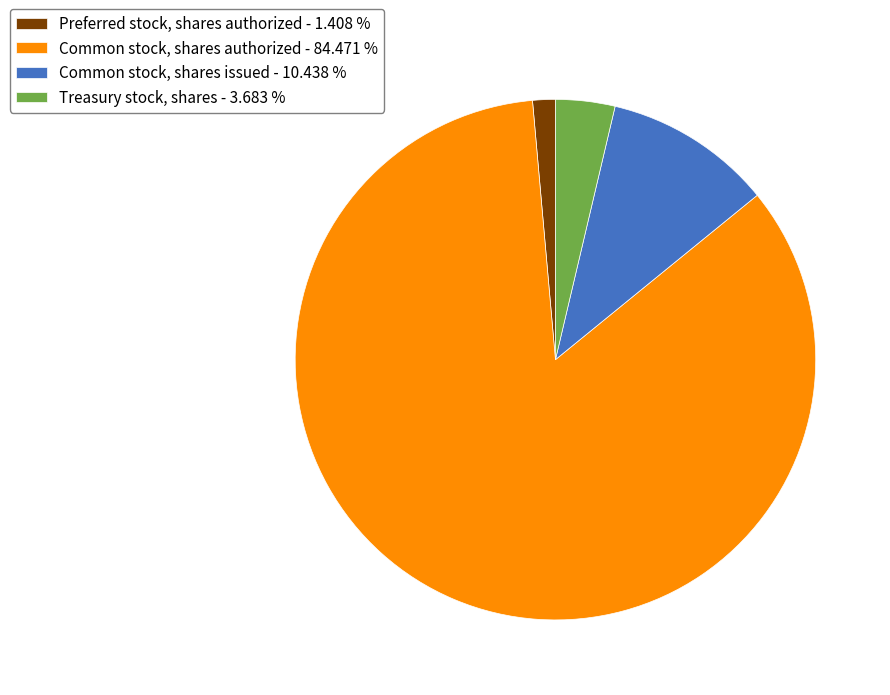

Does Common stock, shares authorized - 84.471 % account for over 50% of the chart?

Yes